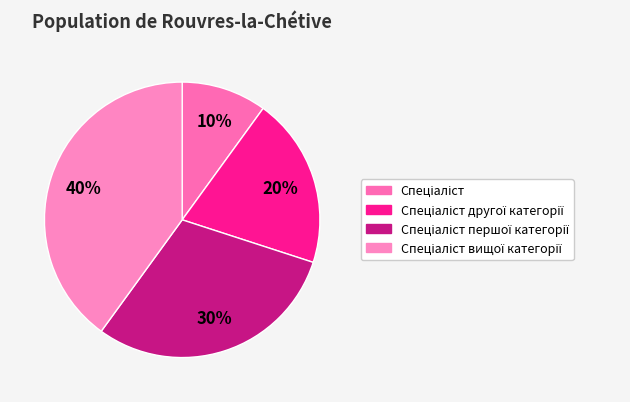

Rank the categories by value from lowest to highest.

Спеціаліст, Спеціаліст другої категорії, Спеціаліст першої категорії, Спеціаліст вищої категорії